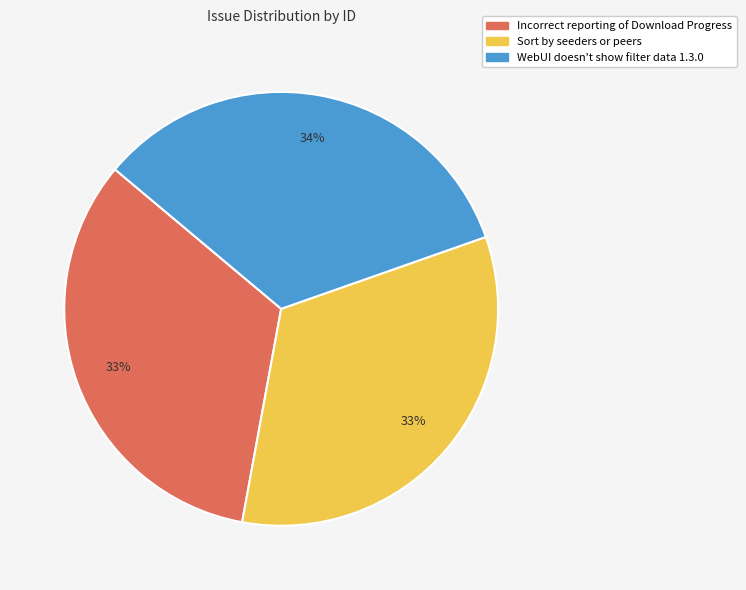

How many slices are in this pie chart?

3